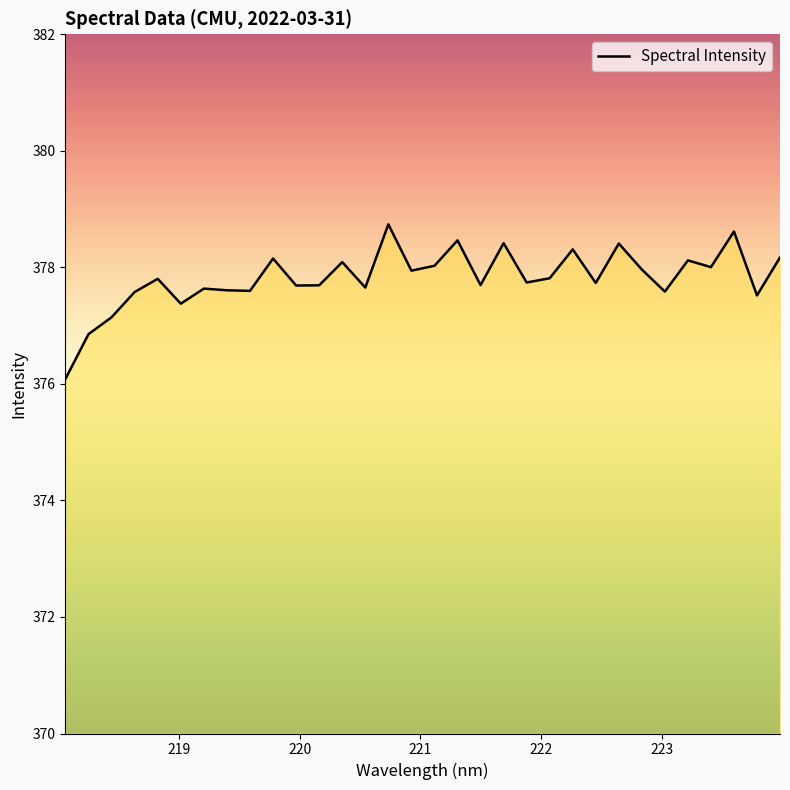

What is the sum of all values?

12090.2